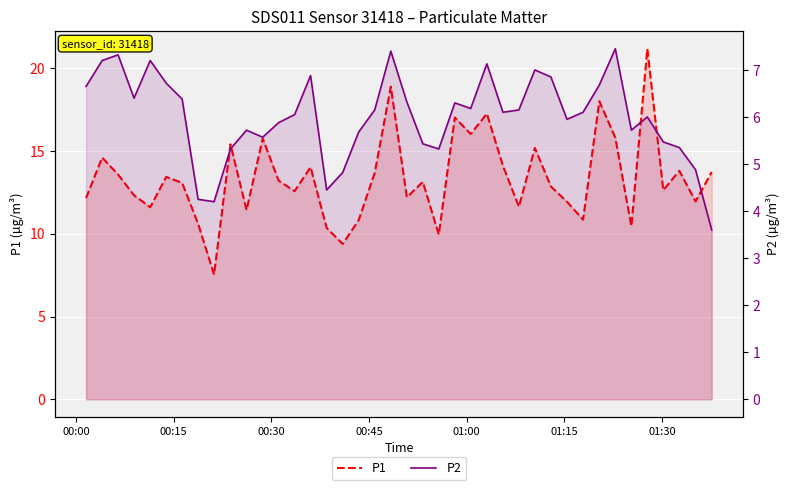

What is the average value of the P2 series?

6.0